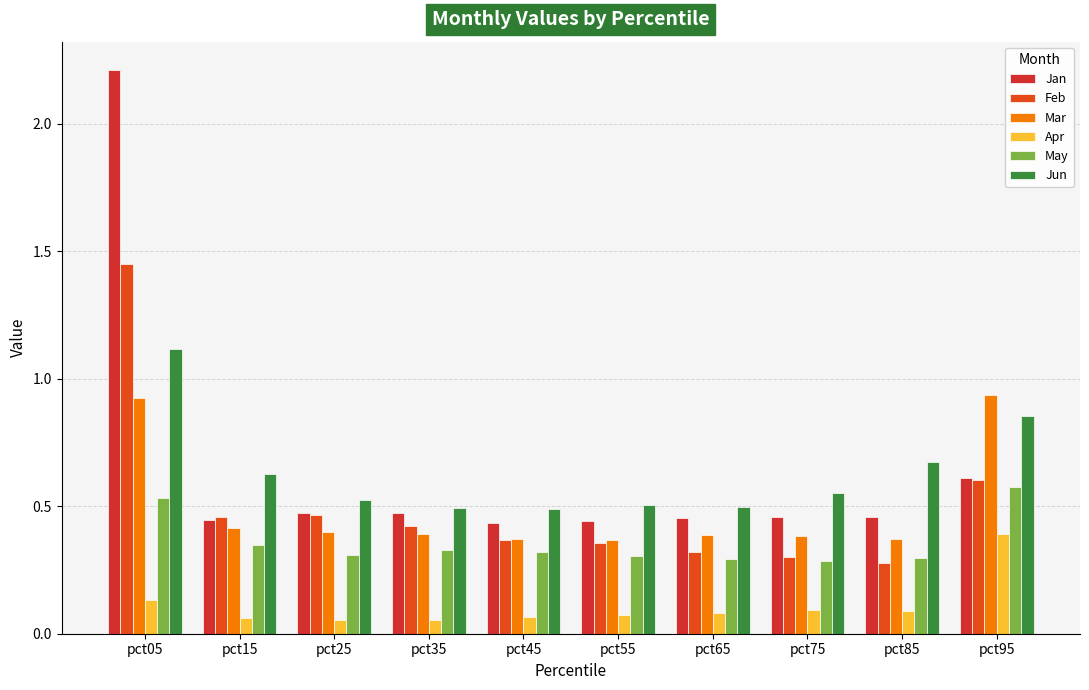

Reading left to right, transcribe all the data shown in this chart.

Jan: pct05=2.2	pct15=0.4	pct25=0.5	pct35=0.5	pct45=0.4	pct55=0.4	pct65=0.5	pct75=0.5	pct85=0.5	pct95=0.6
Feb: pct05=1.4	pct15=0.5	pct25=0.5	pct35=0.4	pct45=0.4	pct55=0.4	pct65=0.3	pct75=0.3	pct85=0.3	pct95=0.6
Mar: pct05=0.9	pct15=0.4	pct25=0.4	pct35=0.4	pct45=0.4	pct55=0.4	pct65=0.4	pct75=0.4	pct85=0.4	pct95=0.9
Apr: pct05=0.1	pct15=0.1	pct25=0.1	pct35=0.1	pct45=0.1	pct55=0.1	pct65=0.1	pct75=0.1	pct85=0.1	pct95=0.4
May: pct05=0.5	pct15=0.3	pct25=0.3	pct35=0.3	pct45=0.3	pct55=0.3	pct65=0.3	pct75=0.3	pct85=0.3	pct95=0.6
Jun: pct05=1.1	pct15=0.6	pct25=0.5	pct35=0.5	pct45=0.5	pct55=0.5	pct65=0.5	pct75=0.6	pct85=0.7	pct95=0.9